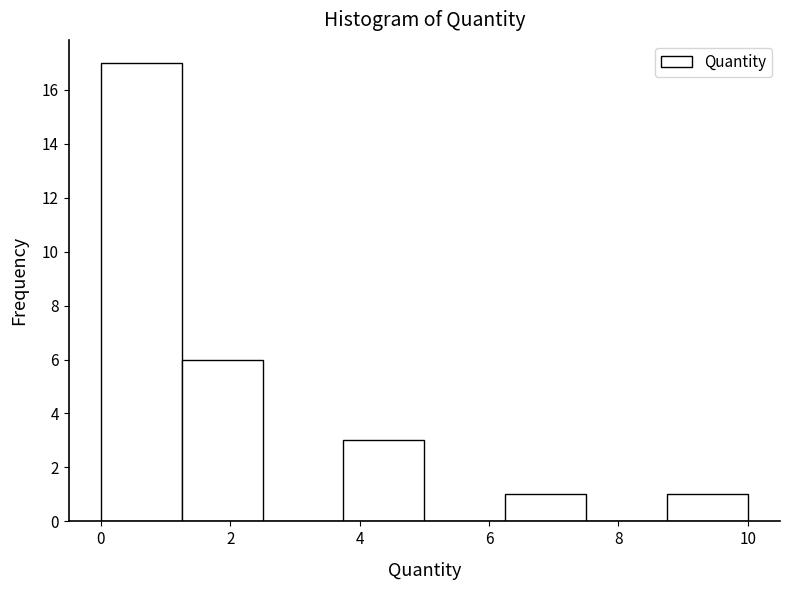

Which range on the x-axis has the tallest bar?

0.00 to 1.25